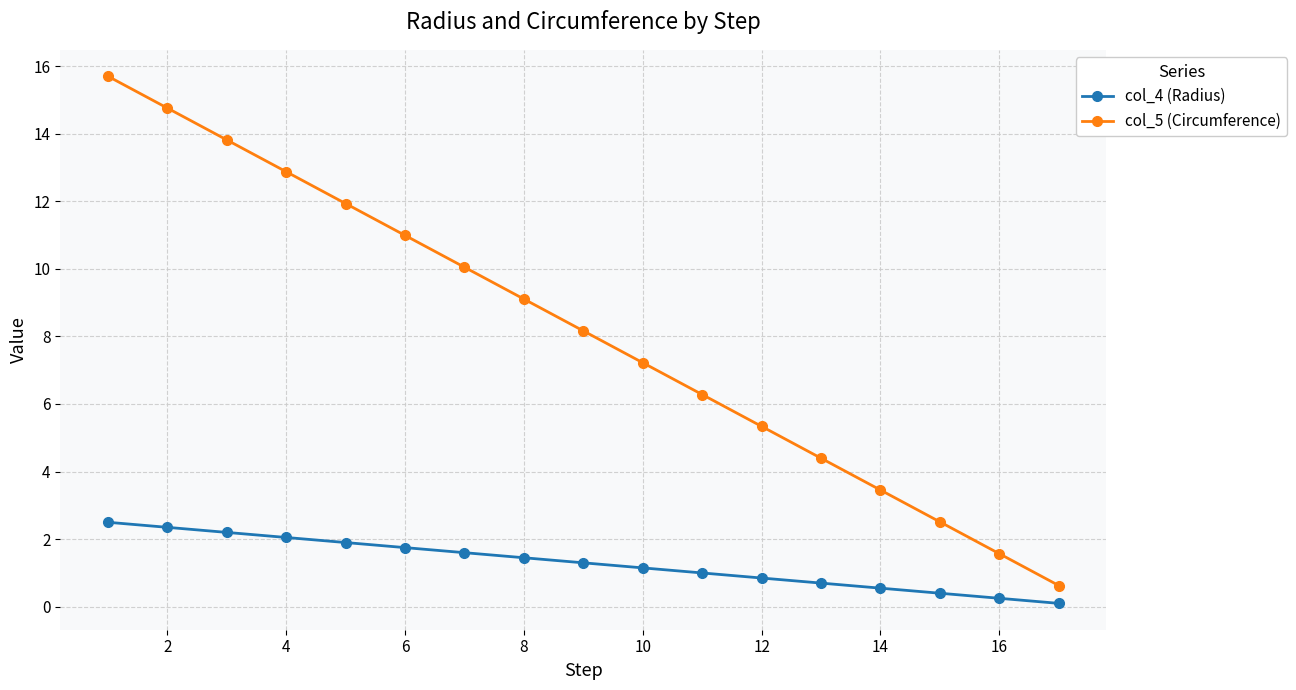

Does the chart have visible grid lines?

Yes